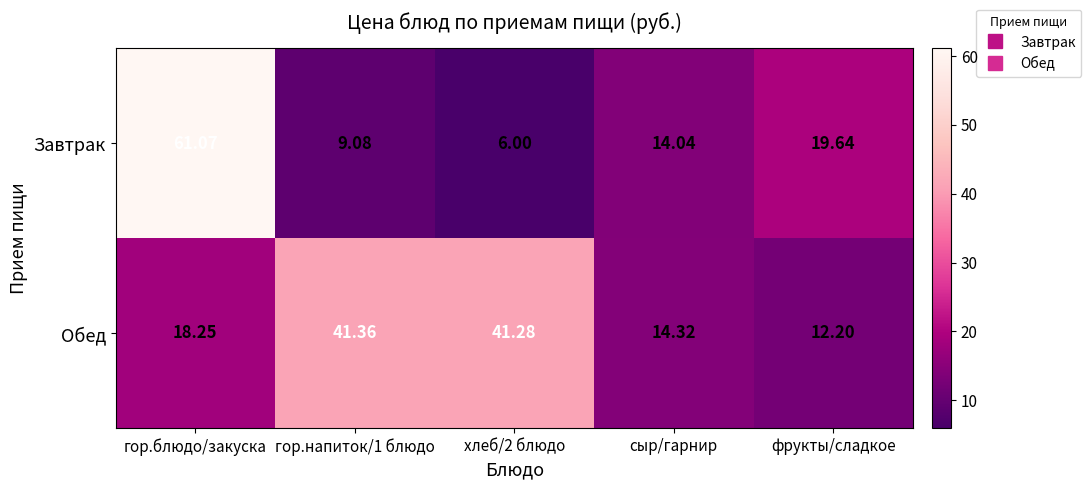

Between гор.блюдо/закуска and сыр/гарнир, which series saw the biggest shift?

Завтрак